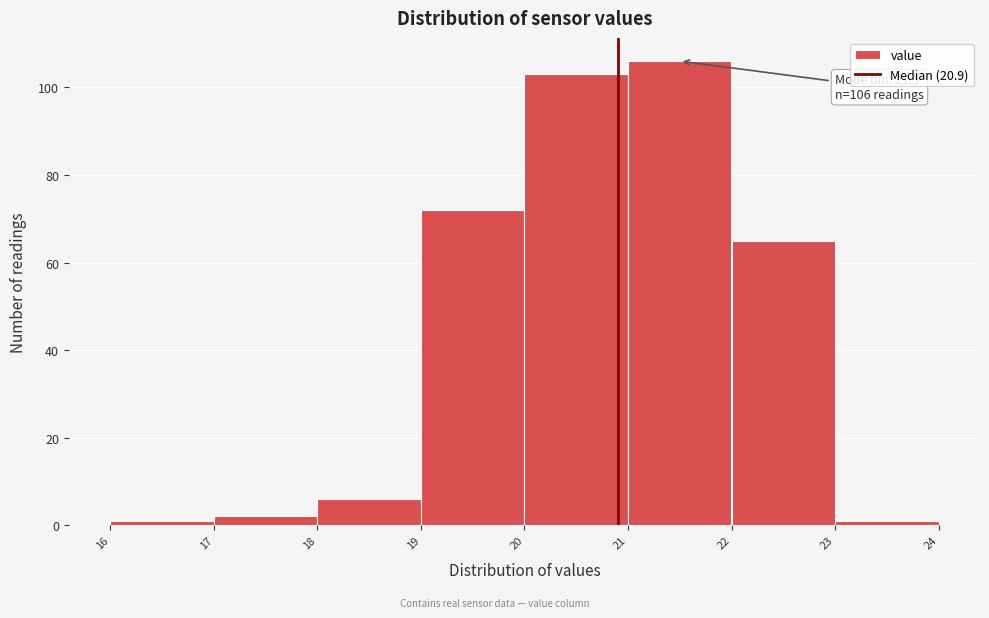

Over which range of the x-axis is the bar tallest?

21 to 22